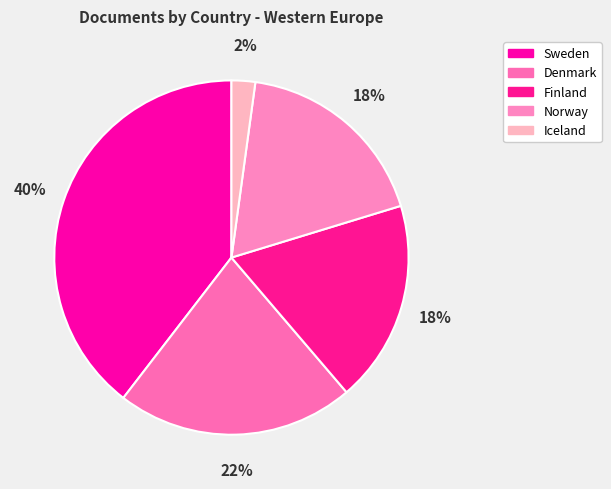

To the nearest percent, what is the combined percentage of Iceland and Sweden?

42%